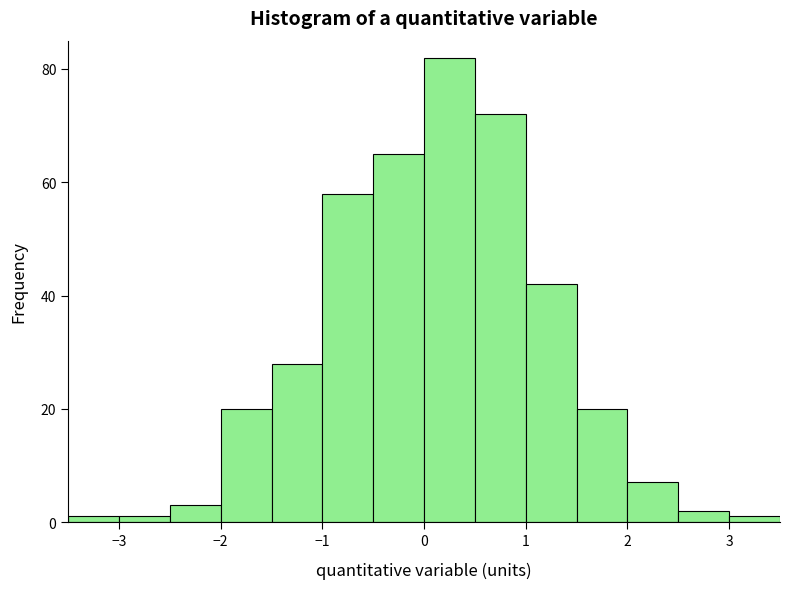

Reading left to right, transcribe this chart: for each bar, give the range it covers on the x-axis and its height. The values are not printed on the chart, so give them approximately, as read against the axis.

-3.5 to -3.0: under 2
-3.0 to -2.5: under 2
-2.5 to -2.0: 4
-2.0 to -1.5: 20
-1.5 to -1.0: 28
-1.0 to -0.5: 58
-0.5 to 0.0: 66
0.0 to 0.5: 82
0.5 to 1.0: 72
1.0 to 1.5: 42
1.5 to 2.0: 20
2.0 to 2.5: 8
2.5 to 3.0: 2
3.0 to 3.5: under 2